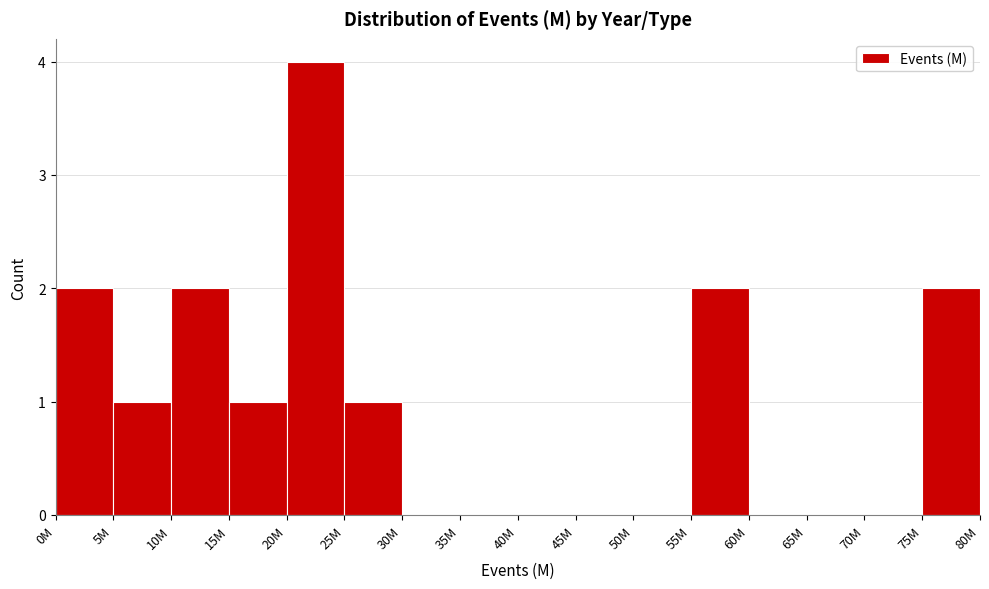

Reading left to right, list all the values displayed in this chart.

0M=2	5M=1	10M=2	15M=1	20M=4	25M=1	30M=0	35M=0	40M=0	45M=0	50M=0	55M=2	60M=0	65M=0	70M=0	75M=2